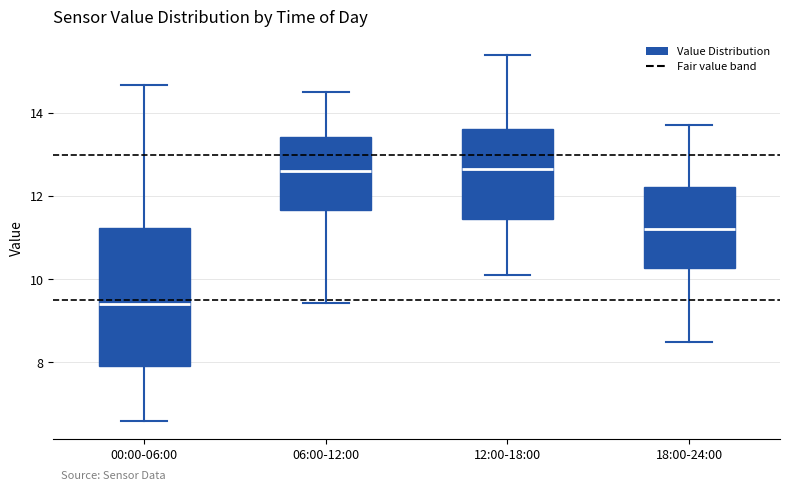

Where is the upper edge of the box for 12:00-18:00 on the y-axis? The values are not printed on the chart, so give them approximately, as read against the axis.

13.6